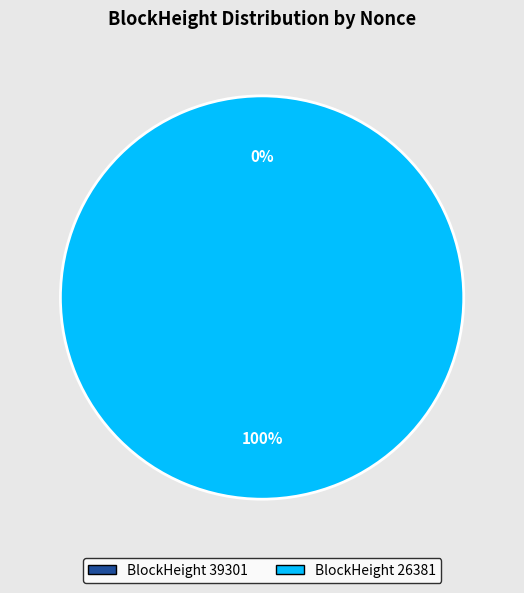

Which category has the biggest portion of the pie?

26381